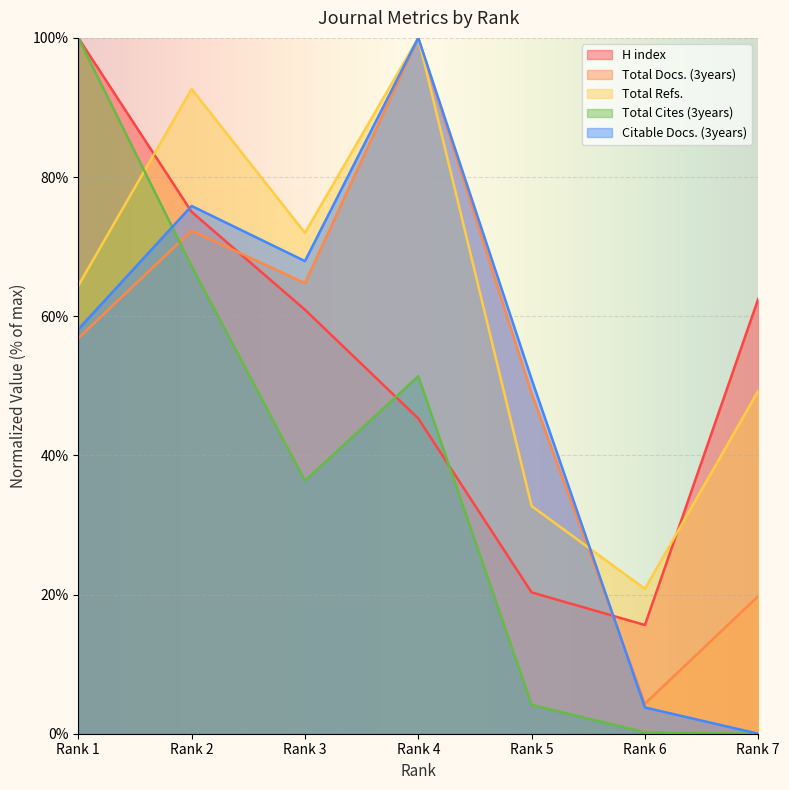

Is it true that H index equals 15.6 at Rank 6?

True